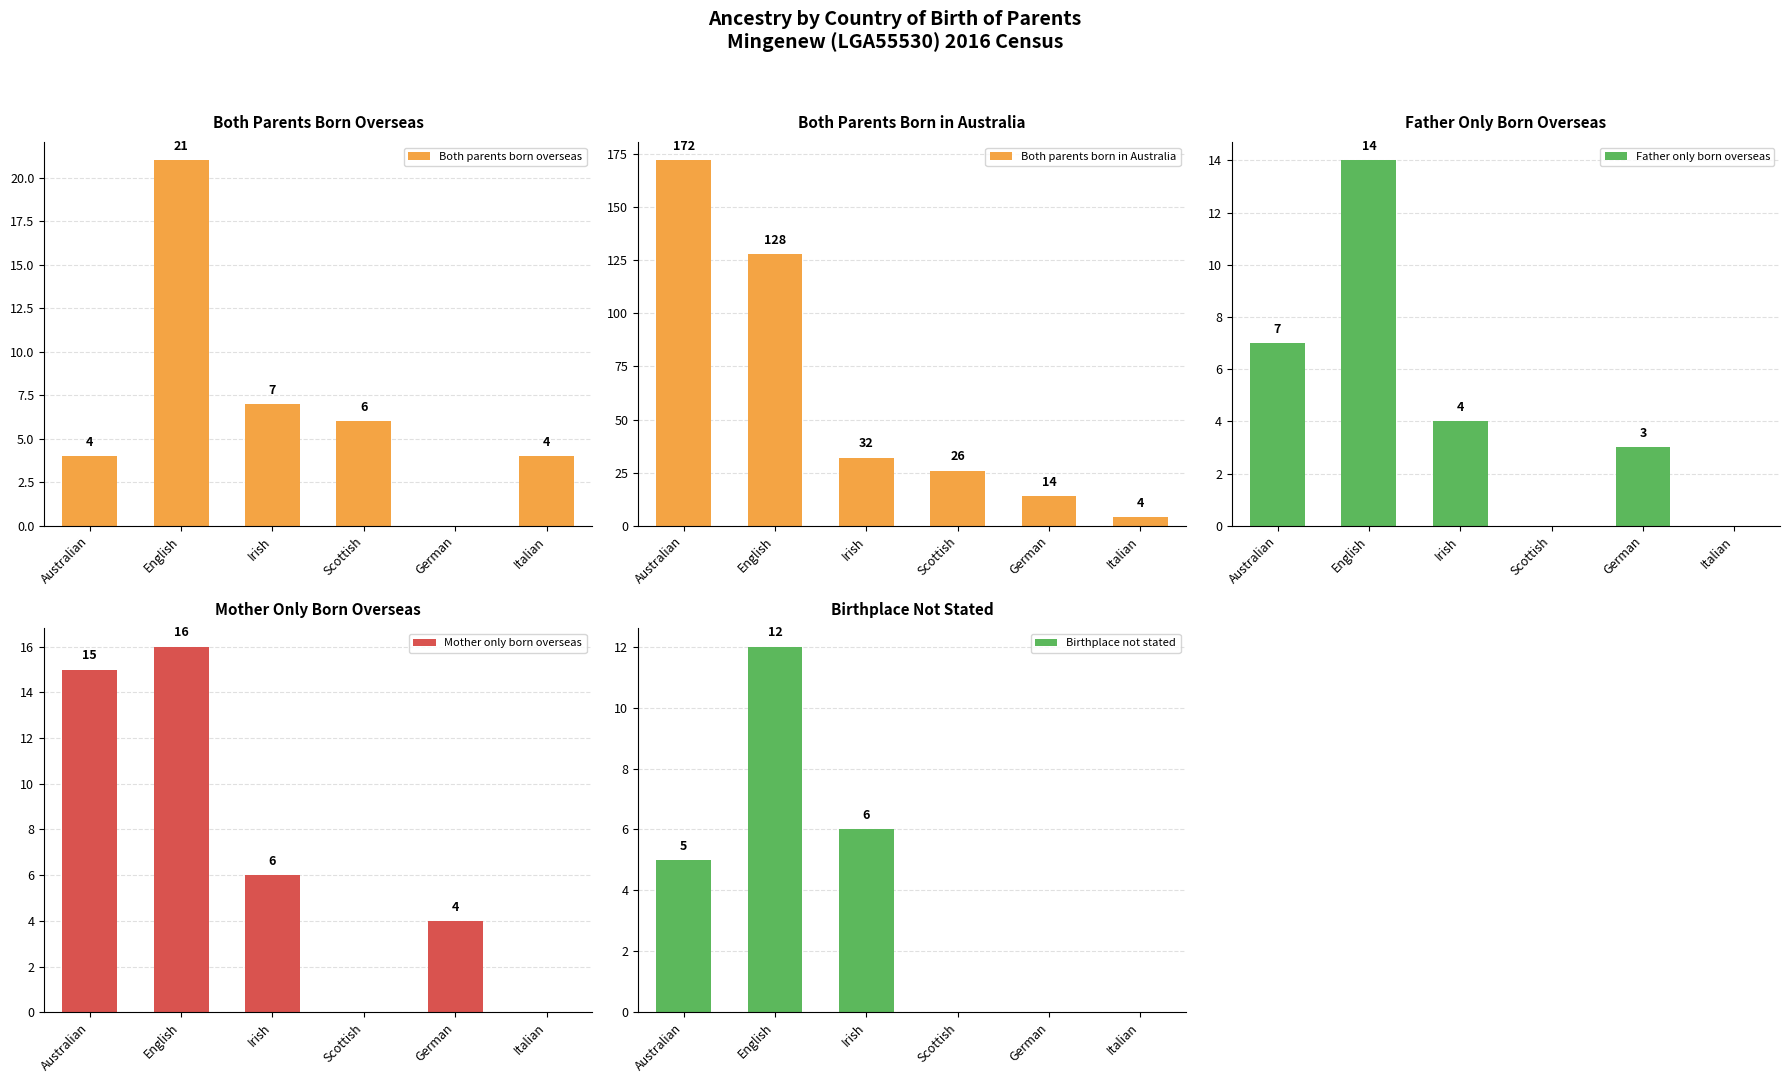

Which series has the widest spread of values?

Both parents born in Australia